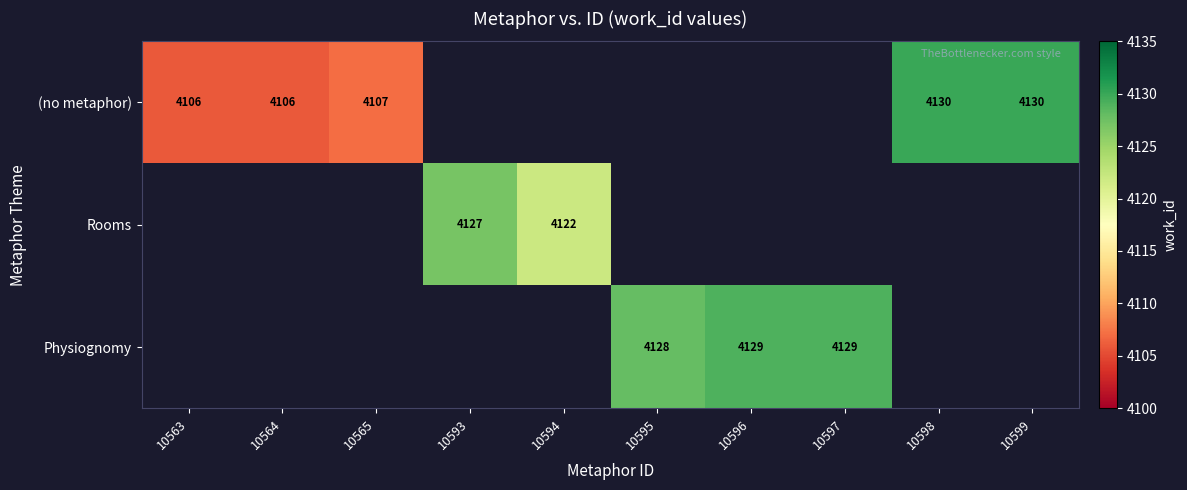

At how many categories does at least one series exceed 4124?

6